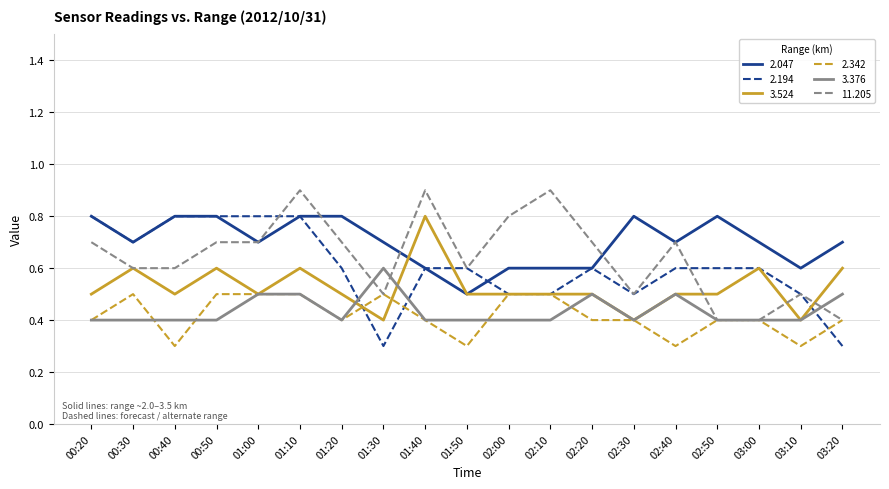

What is the sum of all 2.194 values?

11.5